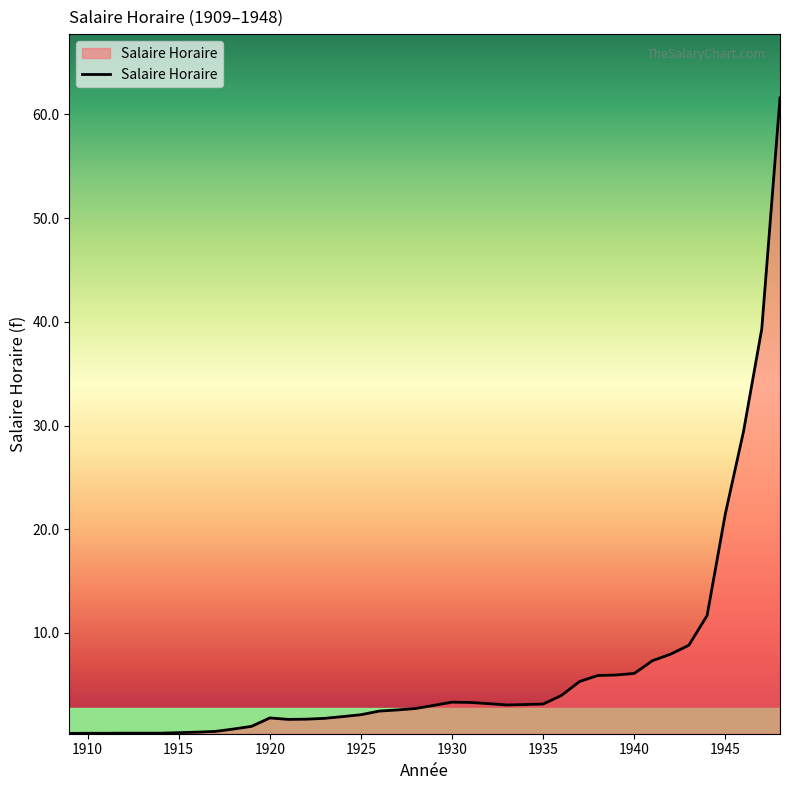

What is the difference between the maximum and minimum values?

61.3